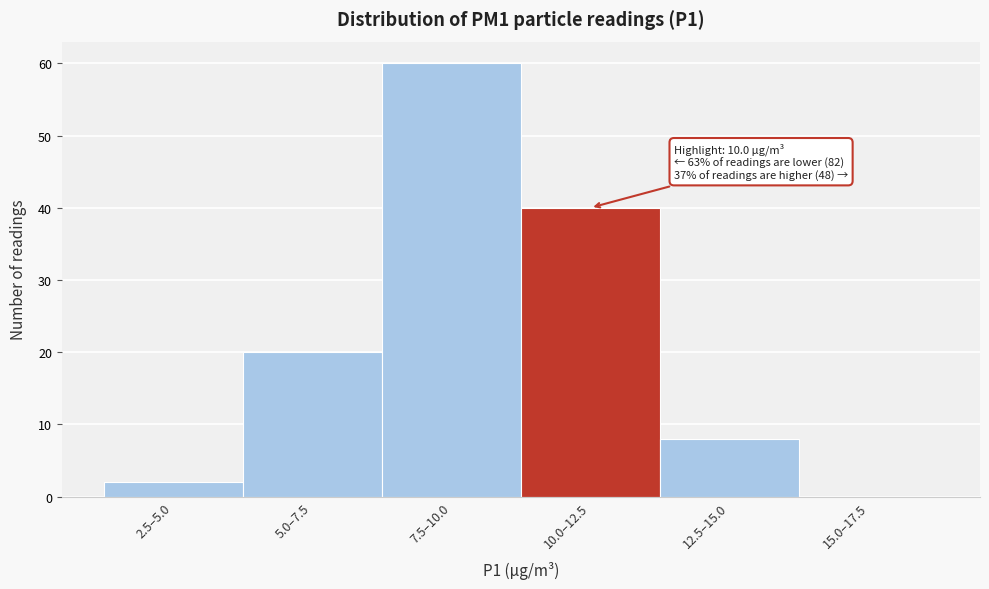

Reading left to right, transcribe all the data shown in this chart.

2.5–5.0=2	5.0–7.5=20	7.5–10.0=60	10.0–12.5=40	12.5–15.0=8	15.0–17.5=0